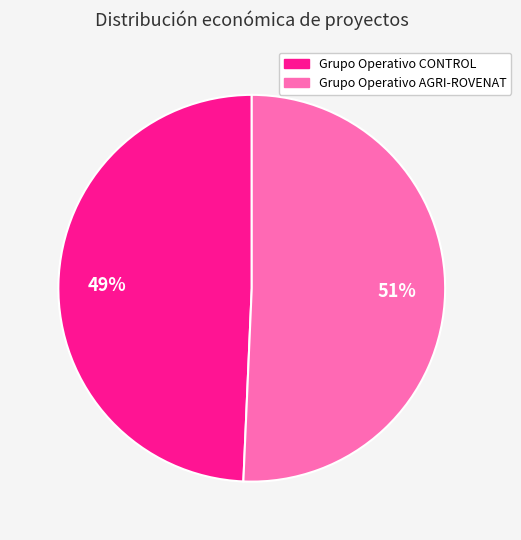

To the nearest percent, what percentage of the pie is Grupo Operativo AGRI-ROVENAT?

51%